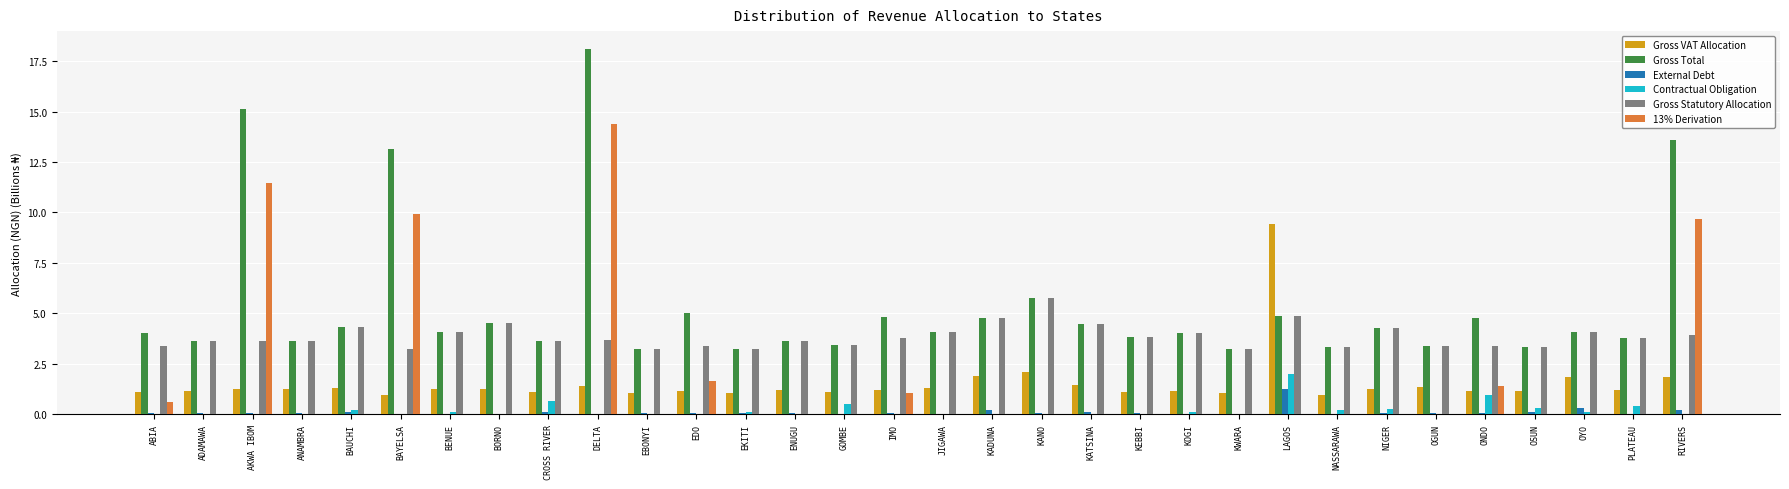

What is the sum of all 13% Derivation values?

50.1